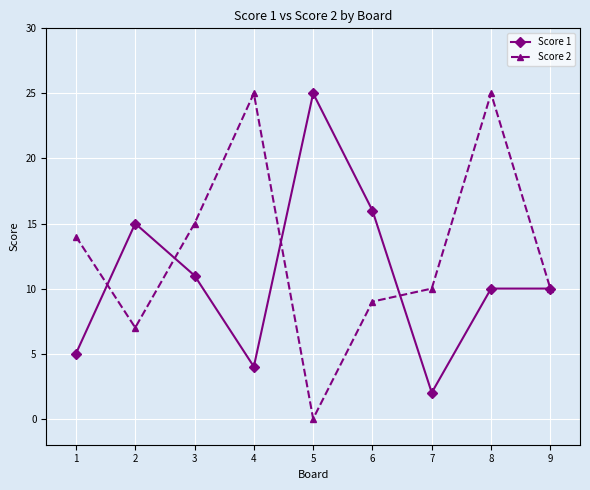

Which series changed the most between 7 and 8?

Score 2